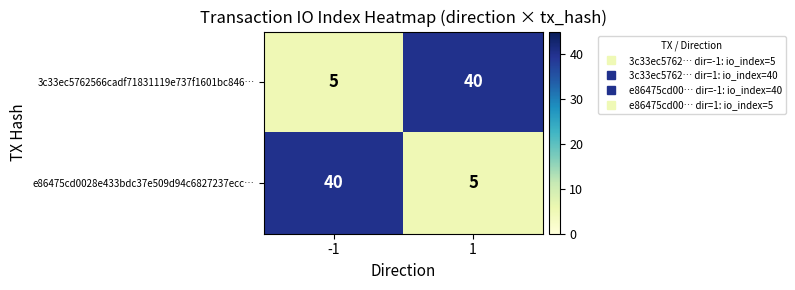

What is the maximum value shown in the chart?

40